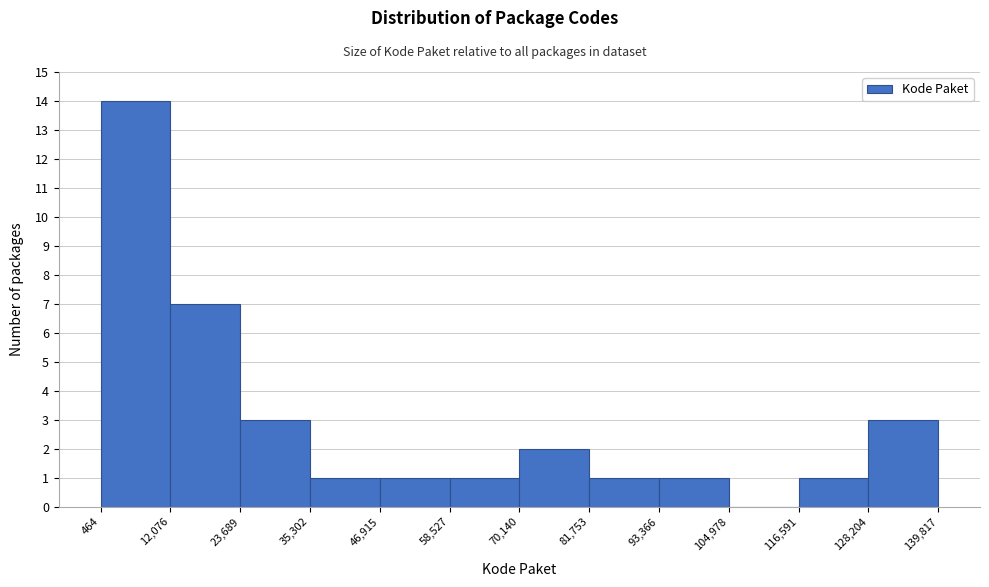

How tall is the bar that spans 464 to 12,076 on the x-axis? The values are not printed on the chart, so give them approximately, as read against the axis.

14